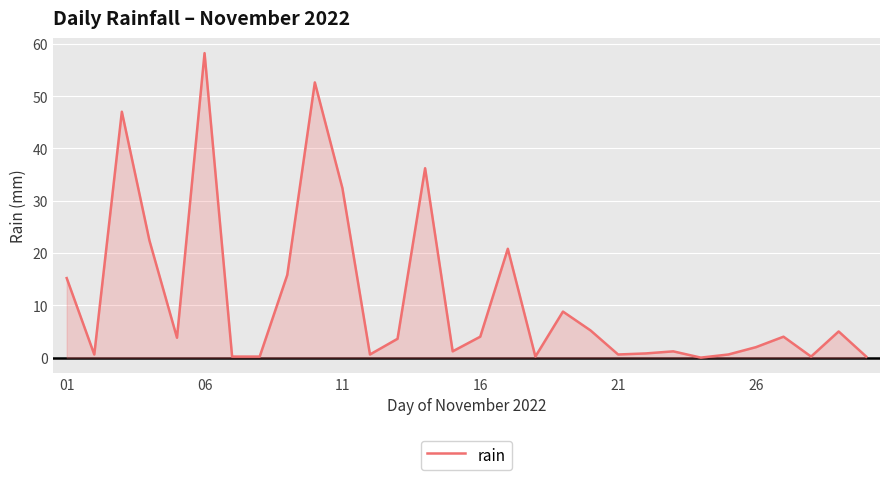

What is the maximum value shown in the chart?

58.2